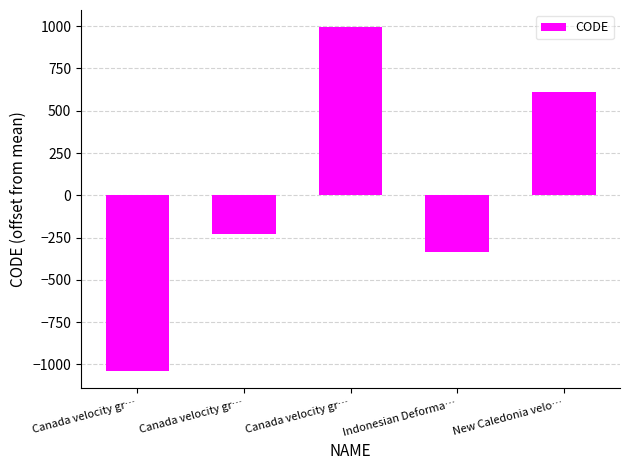

How many negative values are there?

3